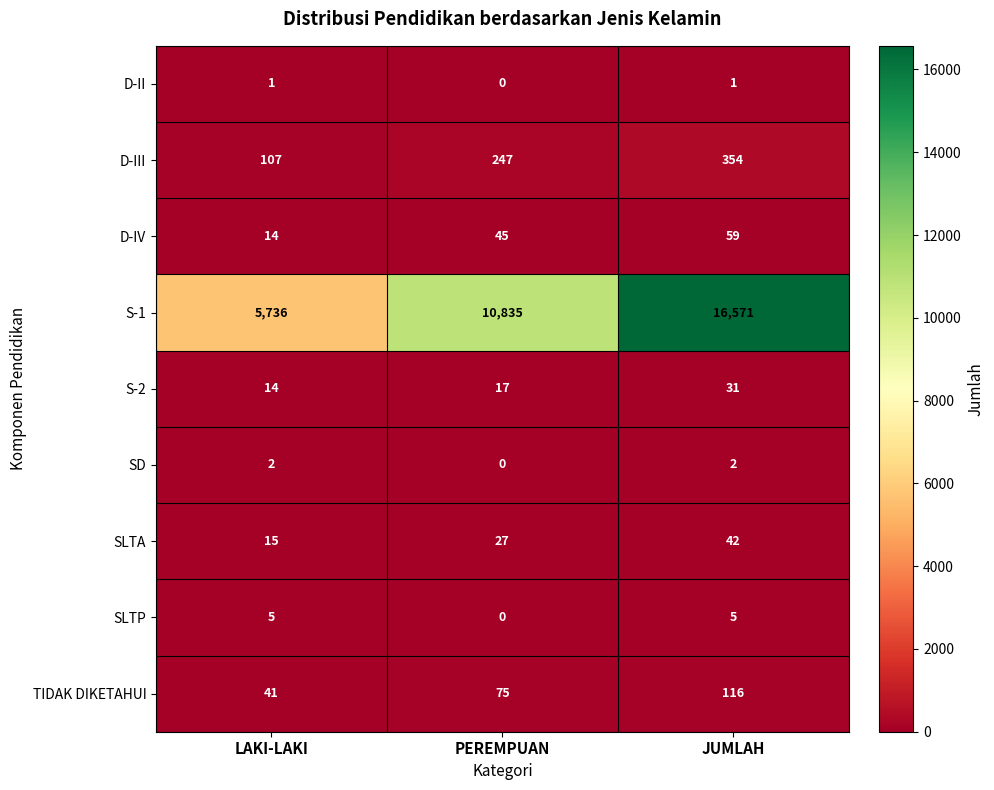

Which series changed the most between PEREMPUAN and JUMLAH?

S-1